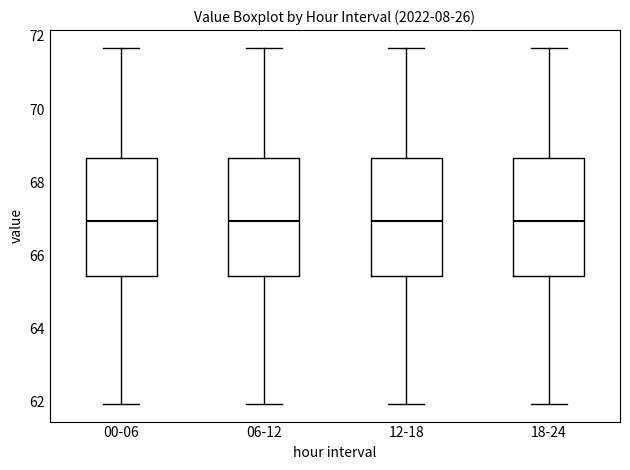

Reading left to right, transcribe this box plot: for each box, give where its median line is, the range the box spans, and where its two whiskers end, as read against the y-axis. The values are not printed on the chart, so give them approximately, as read against the axis.

00-06: median 67.0, box 65.4 to 68.6, whiskers 62.0 to 71.6
06-12: median 67.0, box 65.4 to 68.6, whiskers 62.0 to 71.6
12-18: median 67.0, box 65.4 to 68.6, whiskers 62.0 to 71.6
18-24: median 67.0, box 65.4 to 68.6, whiskers 62.0 to 71.6